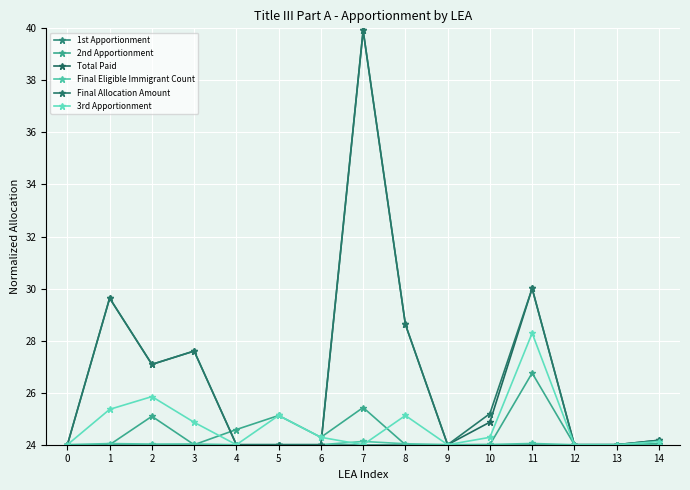

In Final Eligible Immigrant Count, how many points are higher than both neighbors (excluding endpoints)?

4